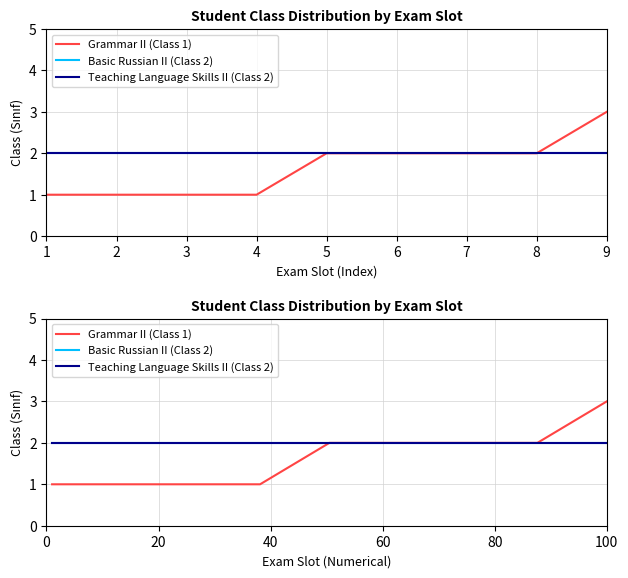

What are all the series names shown in the legend?

Grammar II (Class 1), Basic Russian II (Class 2), Teaching Language Skills II (Class 2)